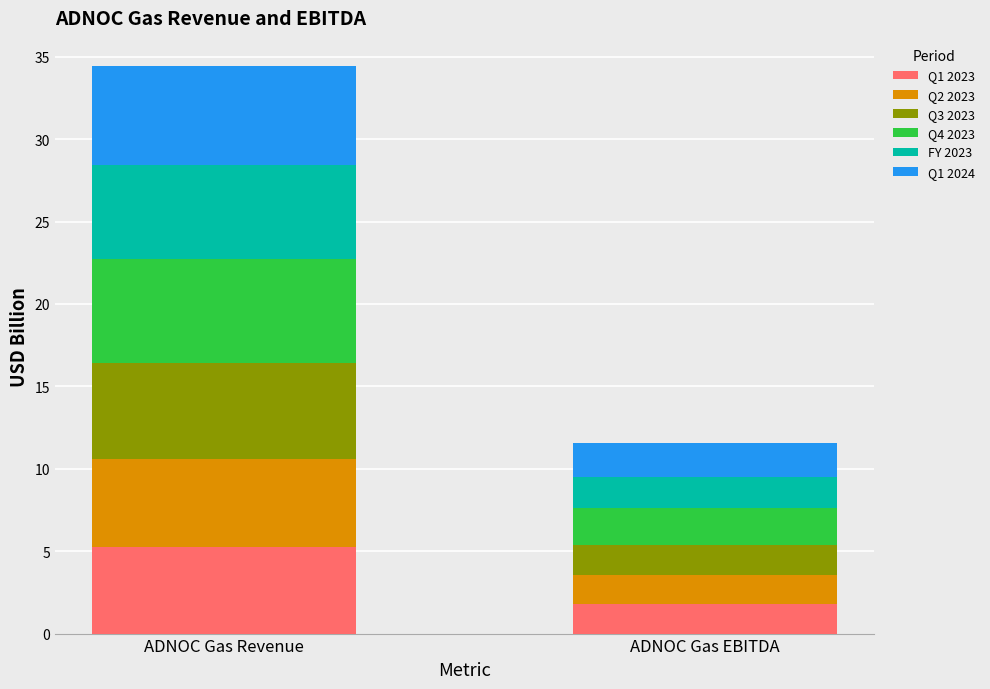

Which category has the highest value in the Q1 2023 series?

ADNOC Gas Revenue